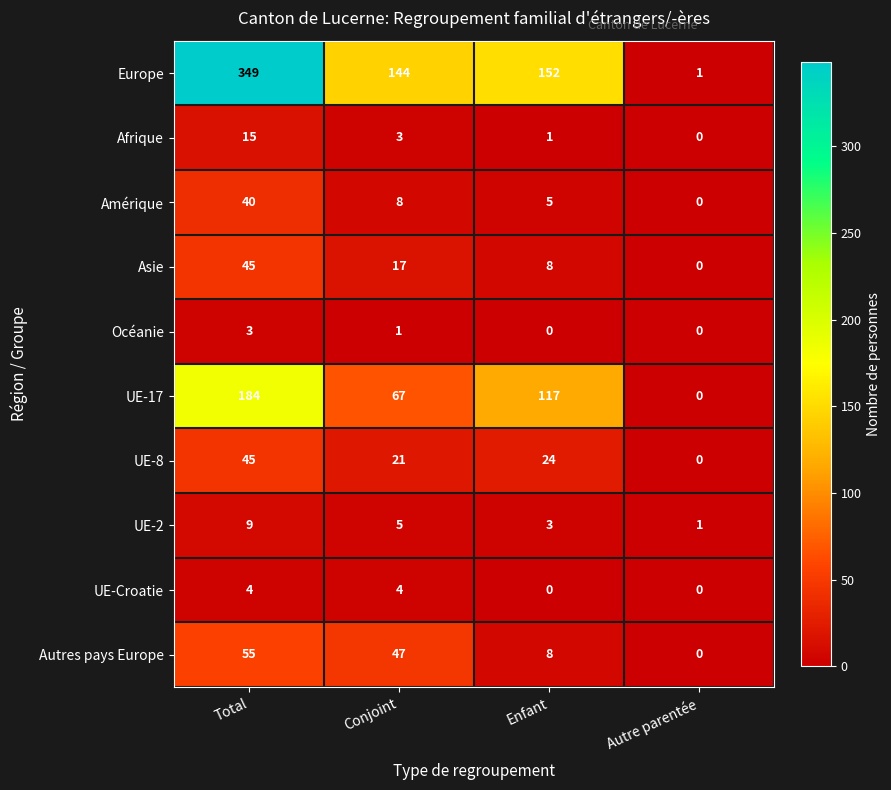

What is the total value across all series at Enfant?

318